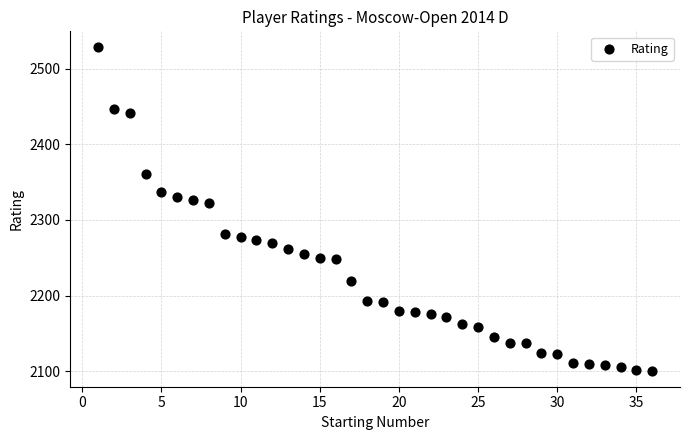

What is the range of X values (max minus min)?

35